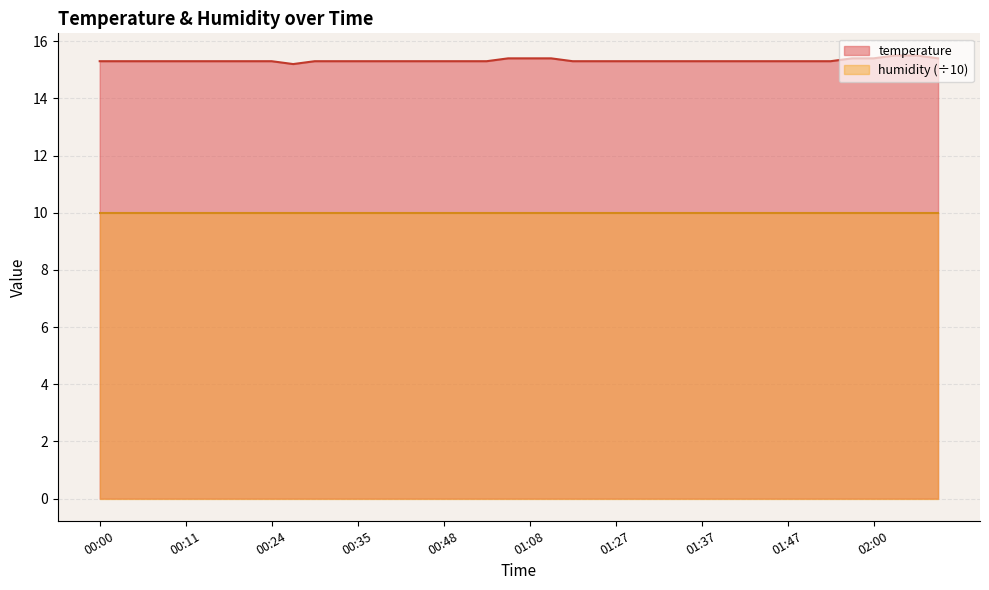

Approximately how many times larger is the value at 00:37 compared to 01:35?

1.0